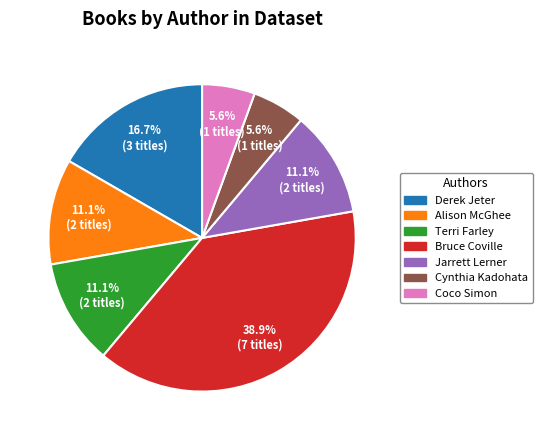

Combined, do Coco Simon and Derek Jeter account for over 50%?

No